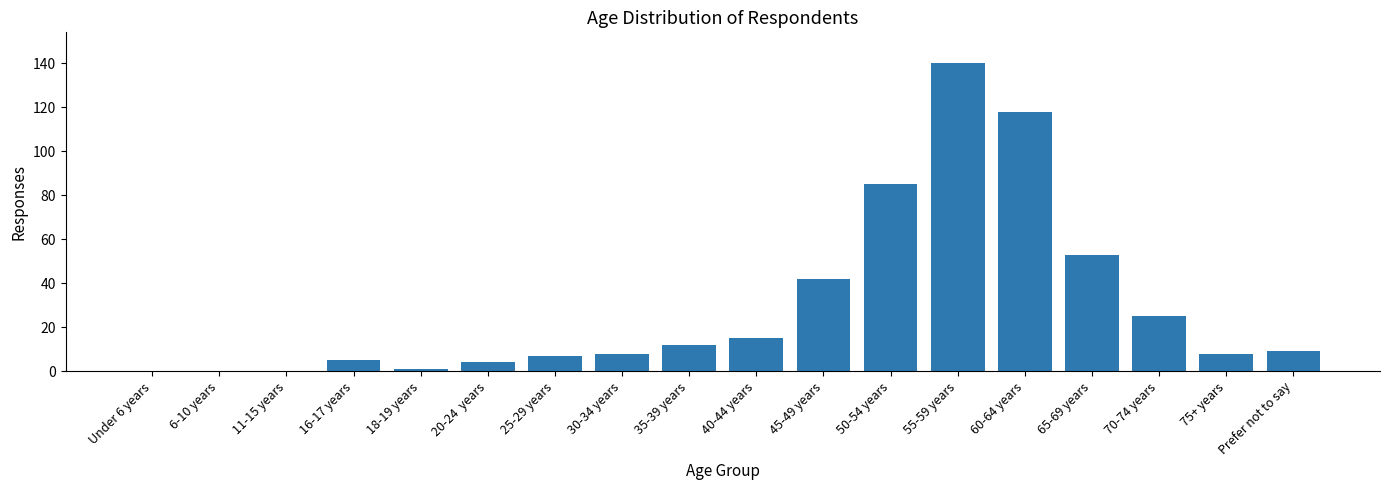

What is the sum of all values?

532